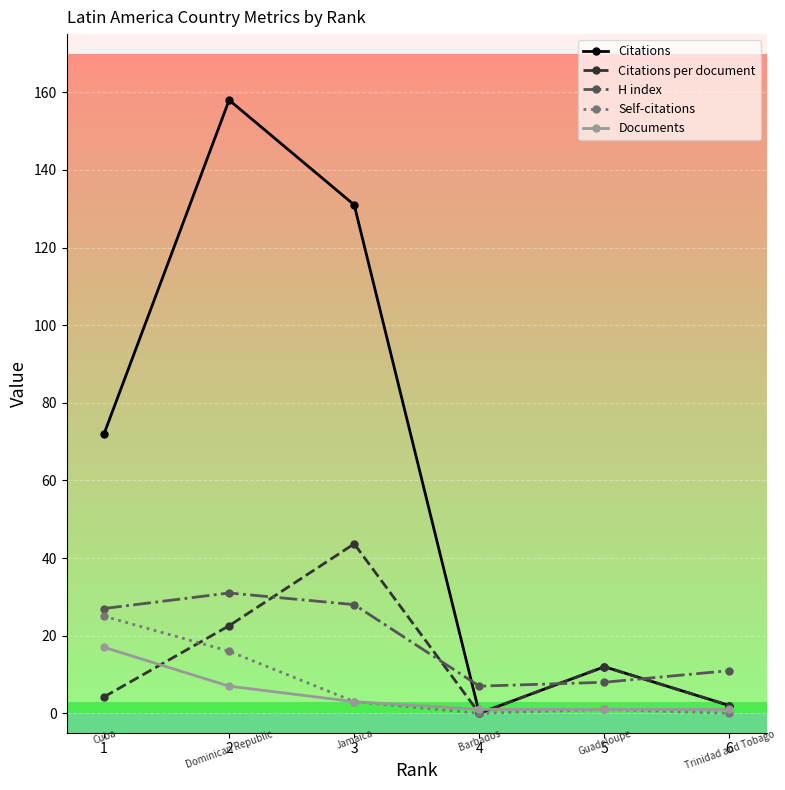

What is the sum of all Citations per document values?

84.5